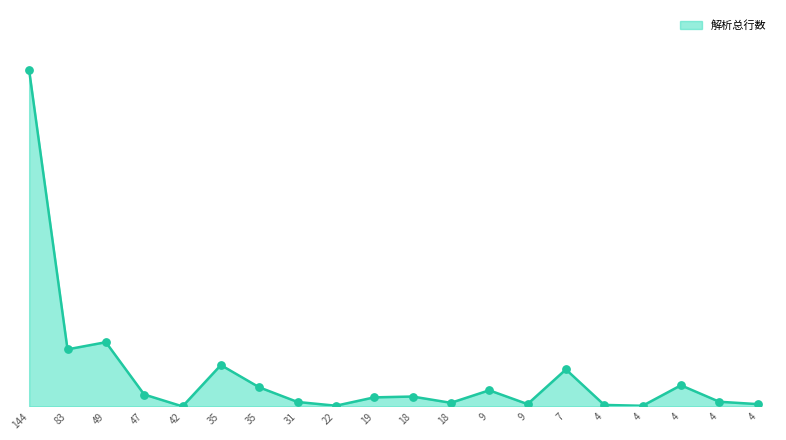

Which has a higher value, 19 or 4?

19